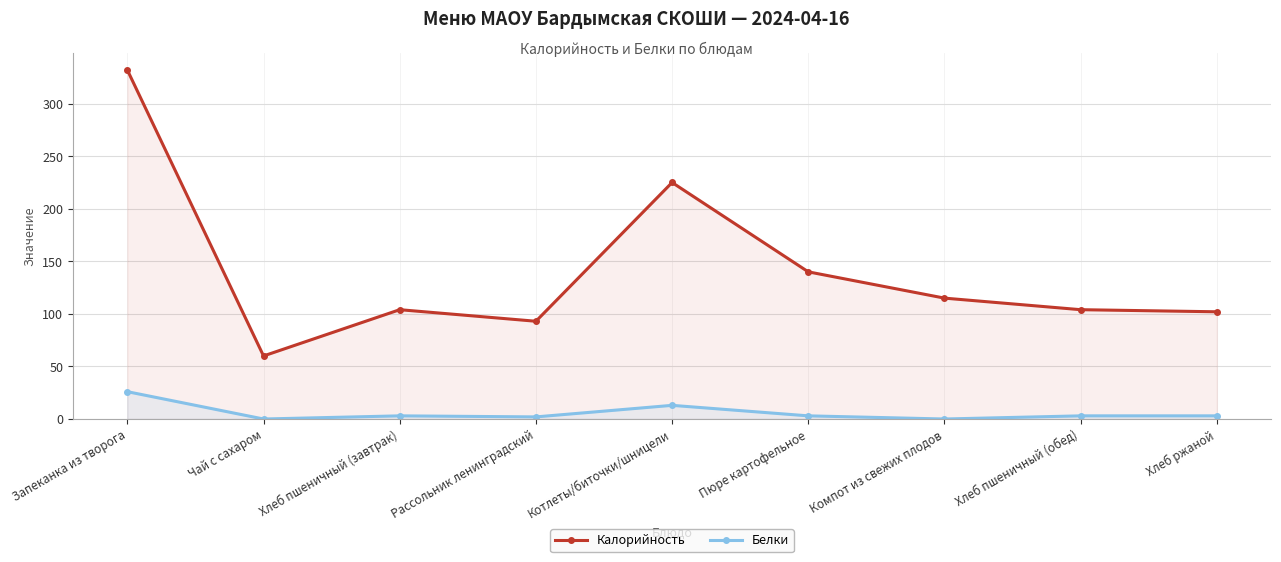

How many lines are shown in the chart?

2